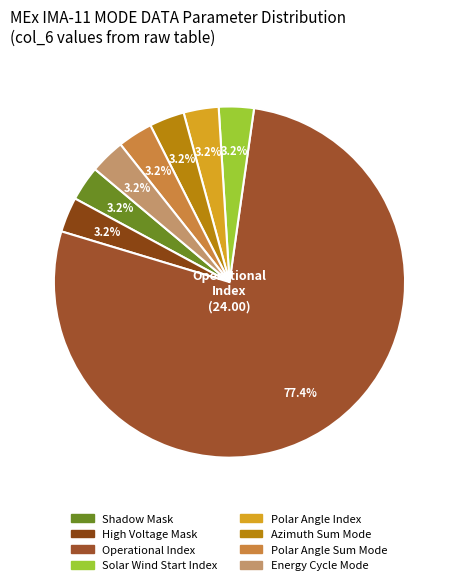

How many segments does this pie chart have?

8